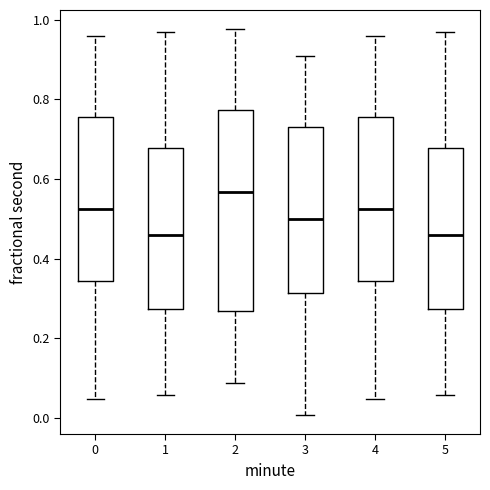

Which box's median line is the highest?

2